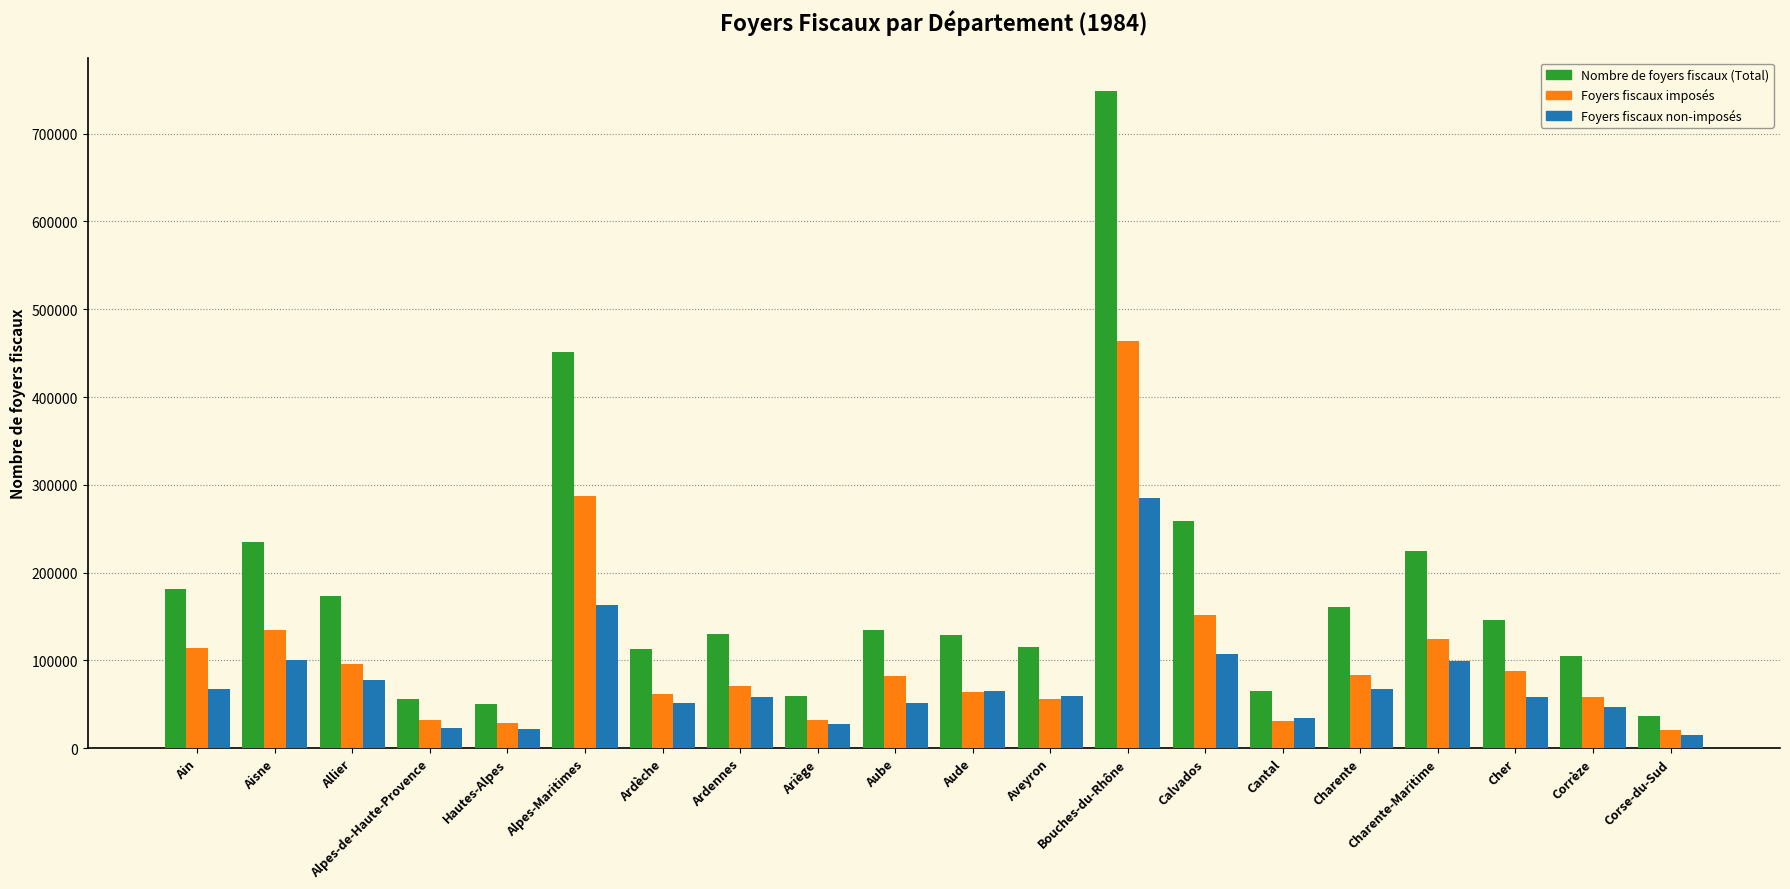

What position from the right is Aisne?

19